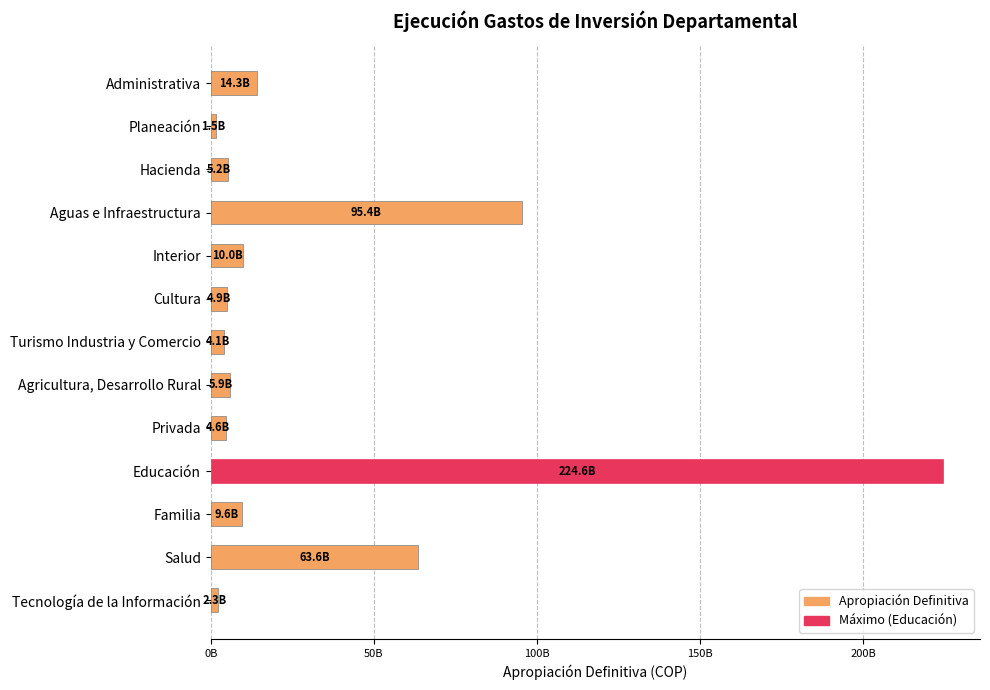

Does the chart contain any negative values?

No